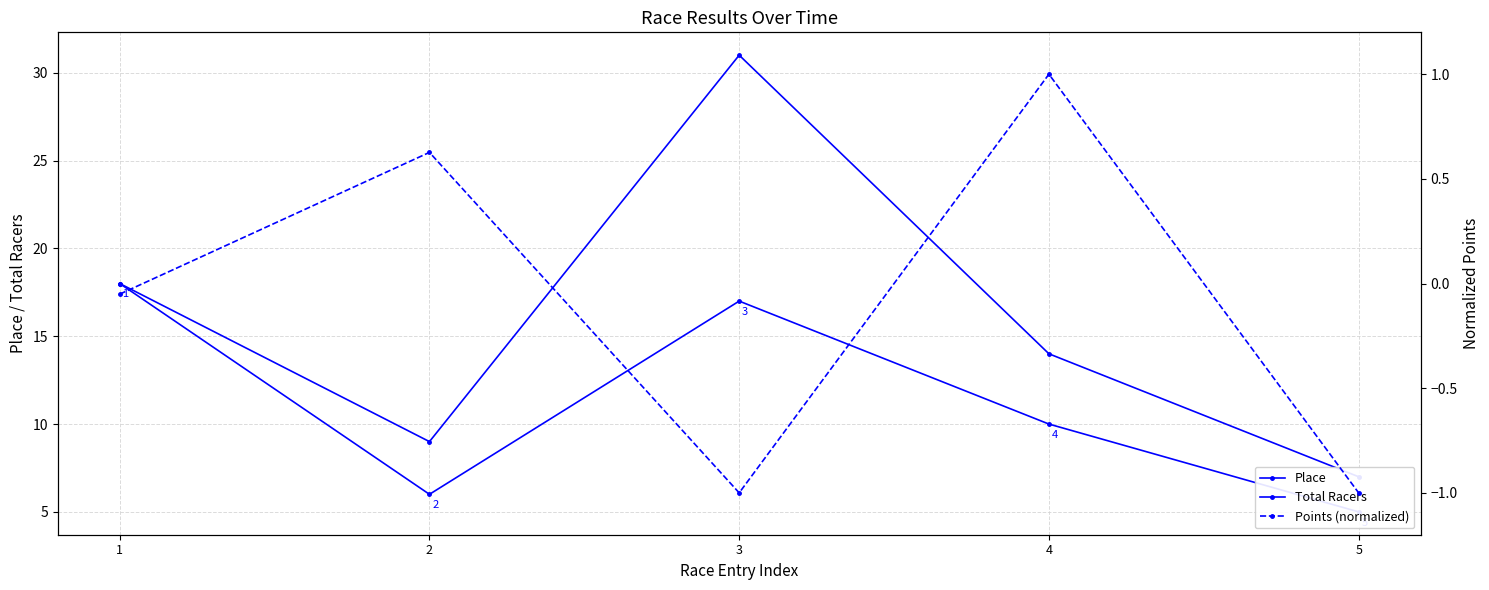

Is the value of Place at 3 greater than the value of Total Racers at 4?

Yes